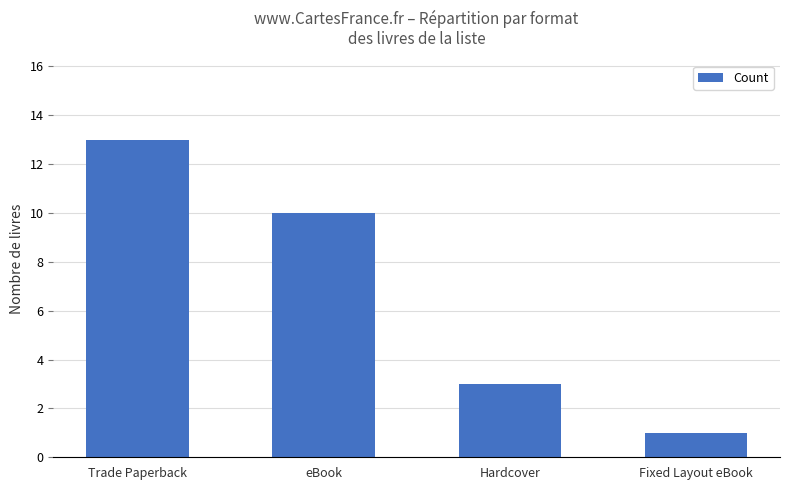

Is it true that the value at Trade Paperback is 13?

True